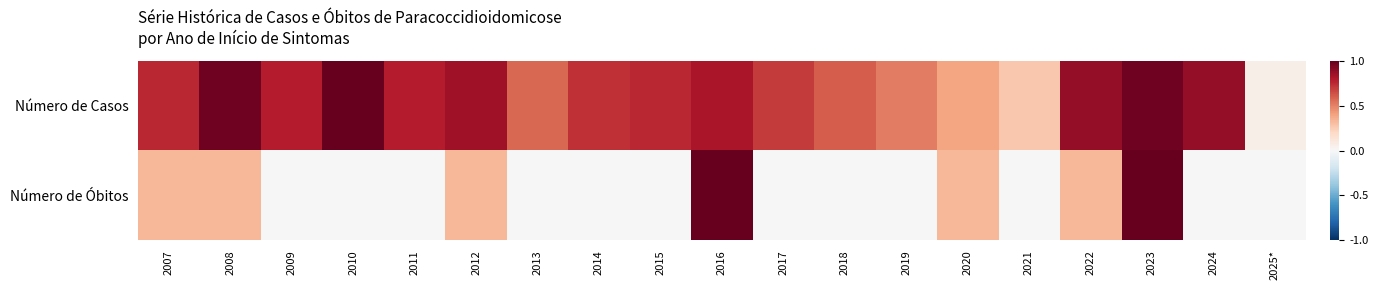

What is the total value across all series at 2012?

1.2